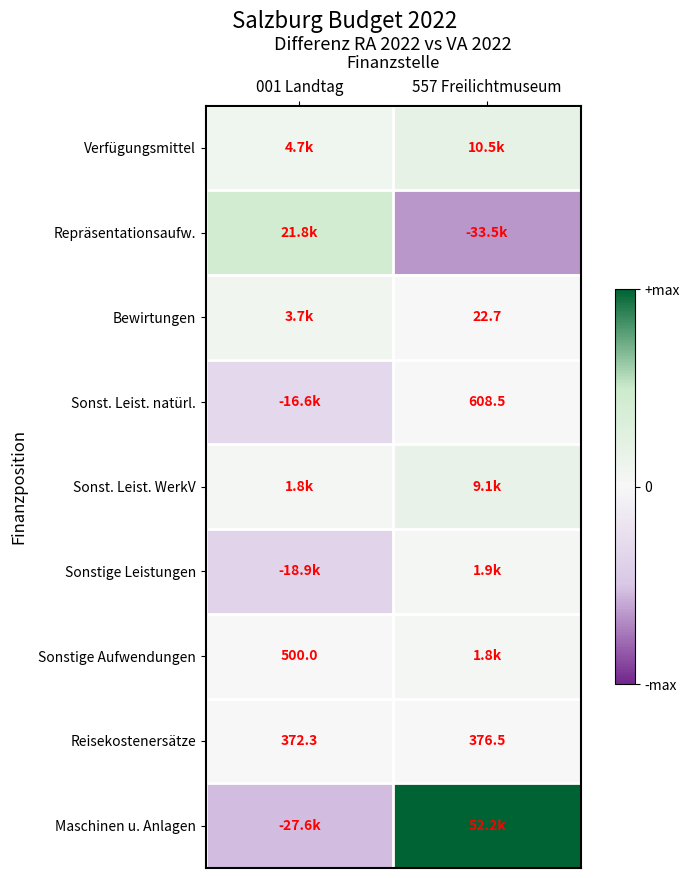

The Sonst. Leist. WerkV series shows 0.1 at 557 Freilichtmuseum. True or false?

False